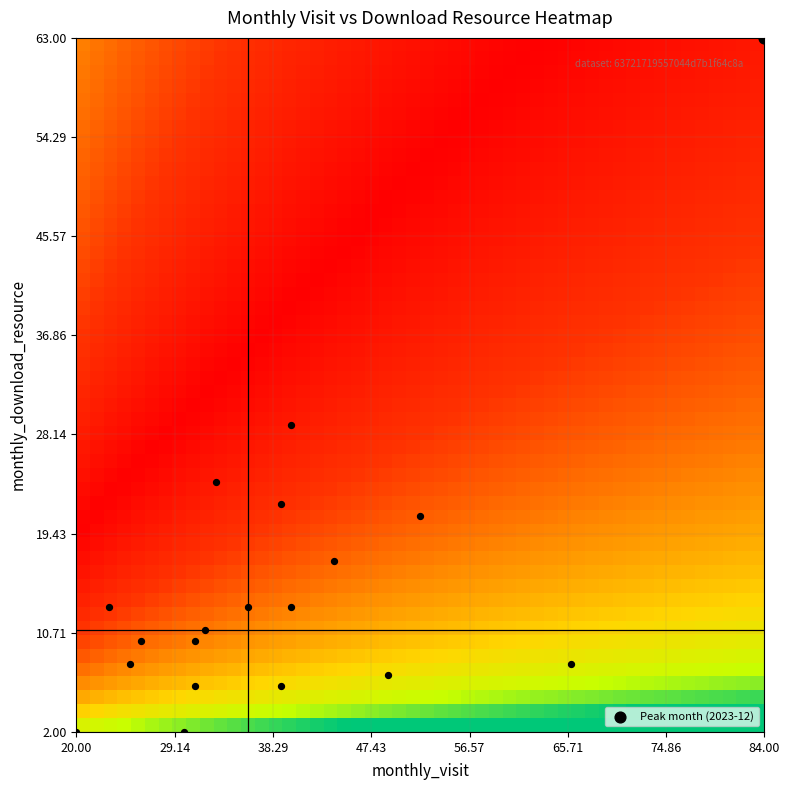

At how many categories does at least one series exceed 67?

1